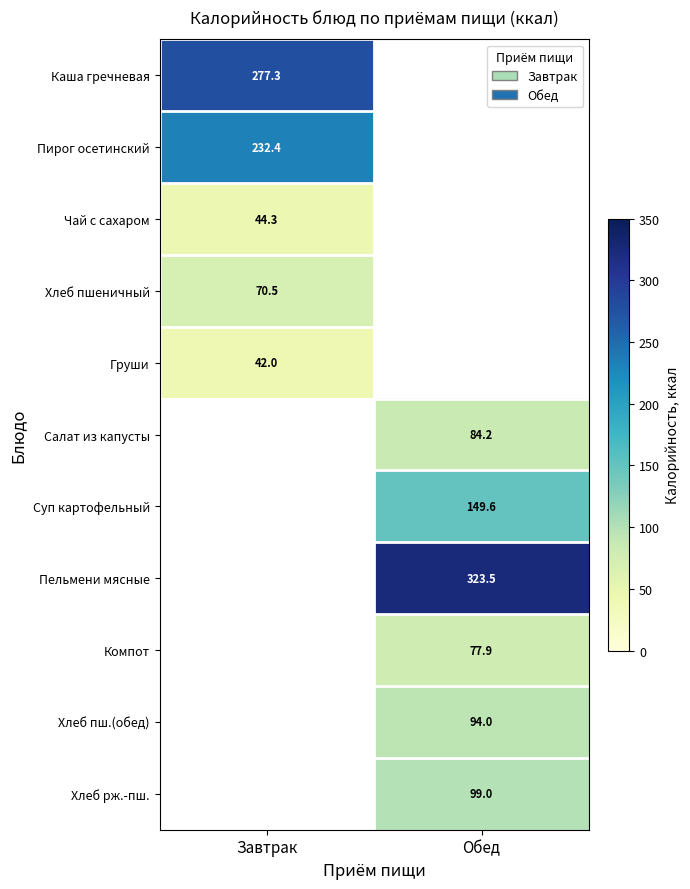

The Салат из капусты series shows 139.2 at Обед. True or false?

False